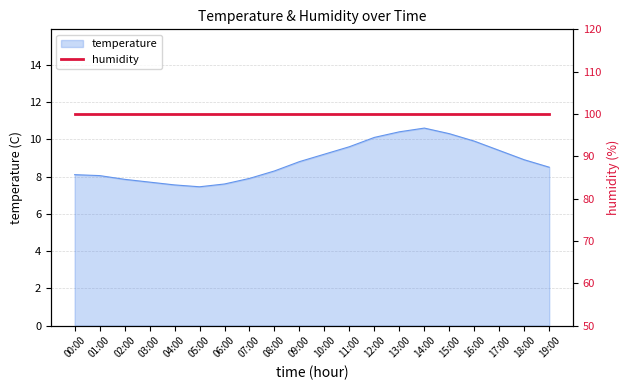

What is the difference between the maximum and second lowest values?

3.0